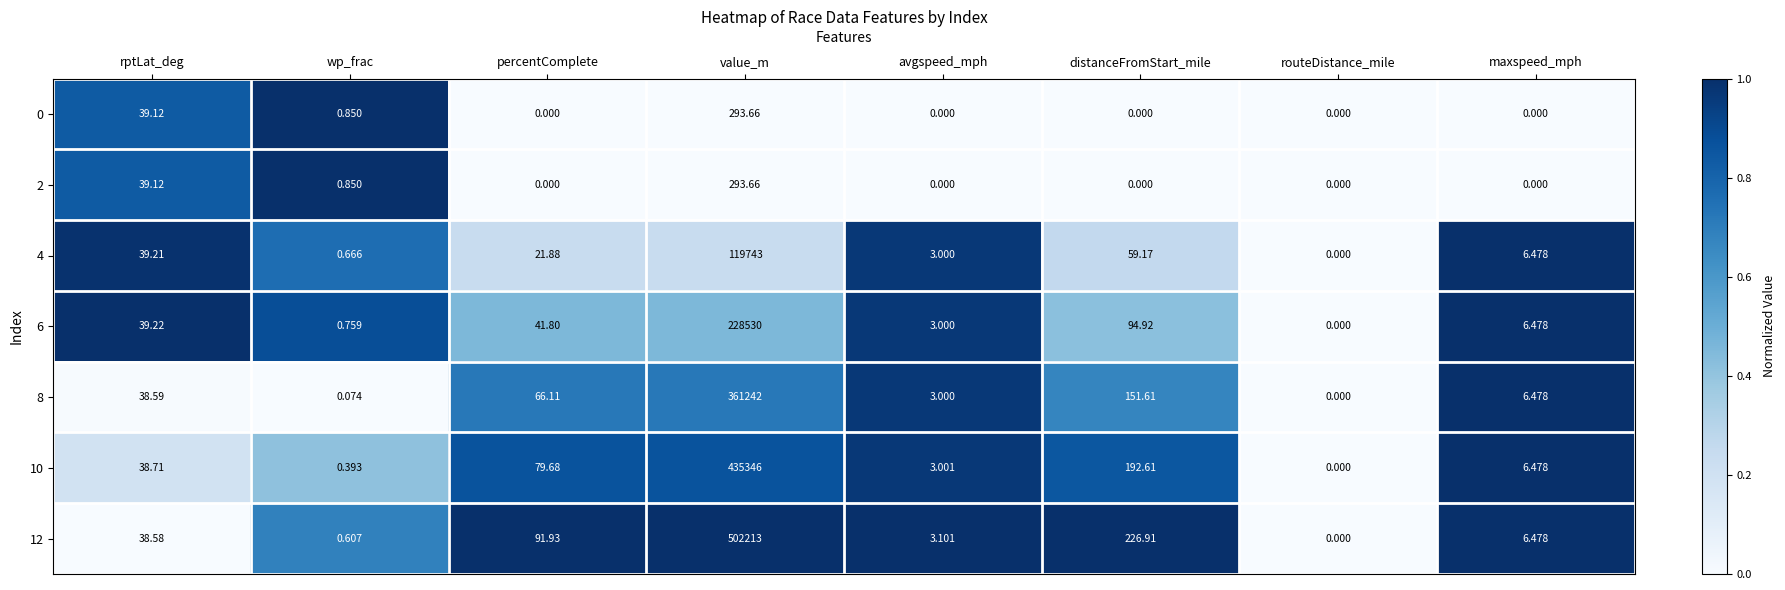

Is the value of 8 at distanceFromStart_mile greater than the value of 10 at rptLat_deg?

Yes